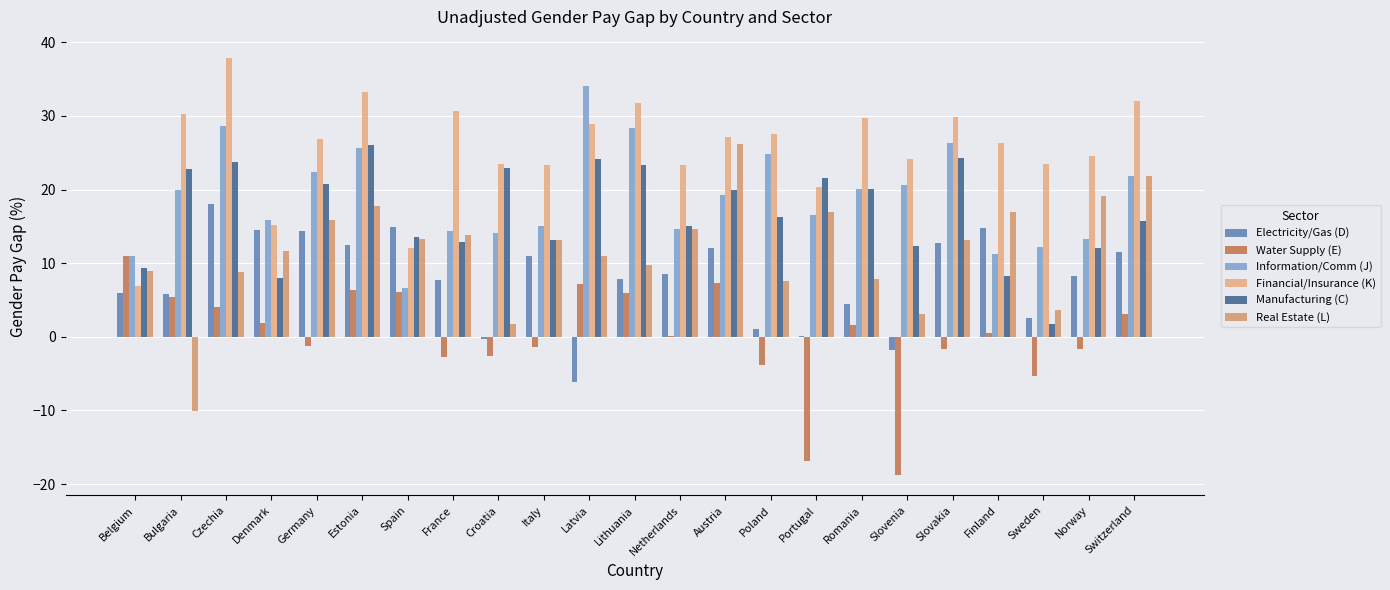

Are the bars grouped side by side (vs. stacked)?

Yes